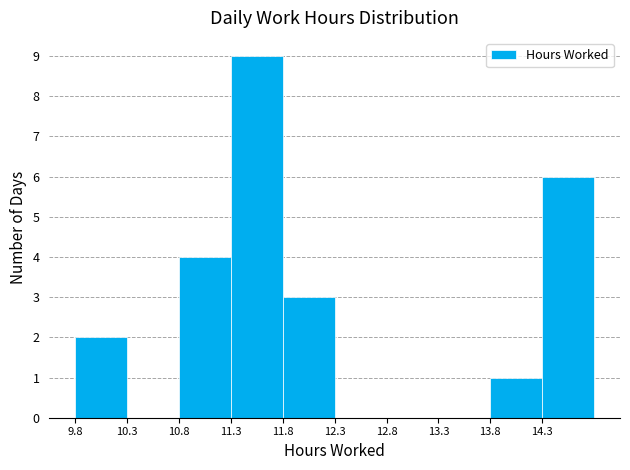

Over which range of the x-axis is the bar tallest?

11.30 to 11.80